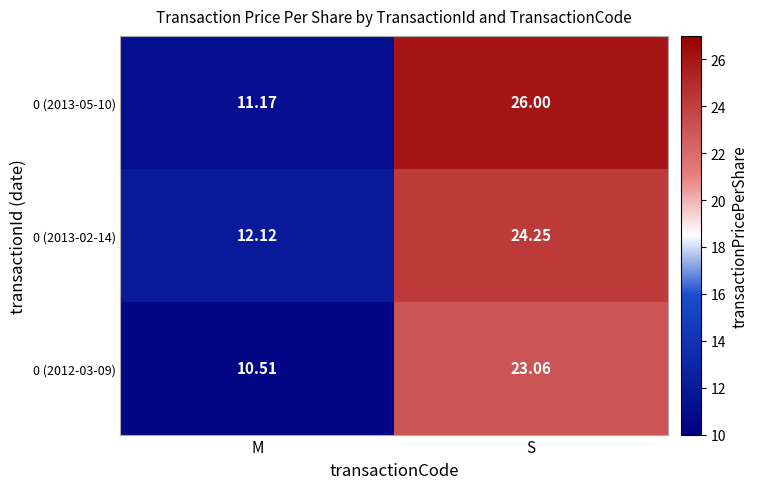

At which label does 0 (2012-03-09) reach its peak?

S